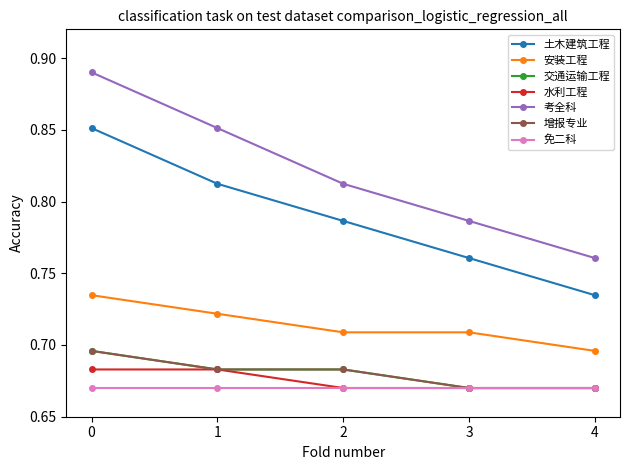

What is the value of the 交通运输工程 point at the 1st from the left?

0.7